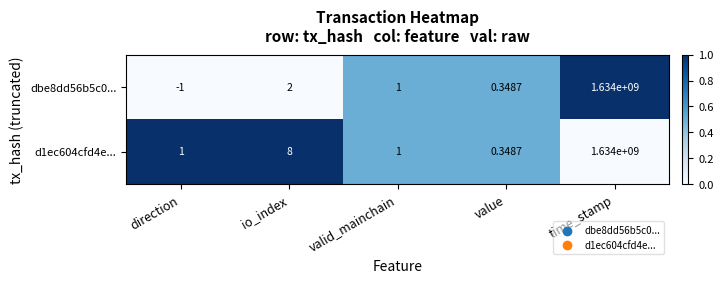

Between io_index and time_stamp, which series saw the biggest shift?

dbe8dd56b5c0...